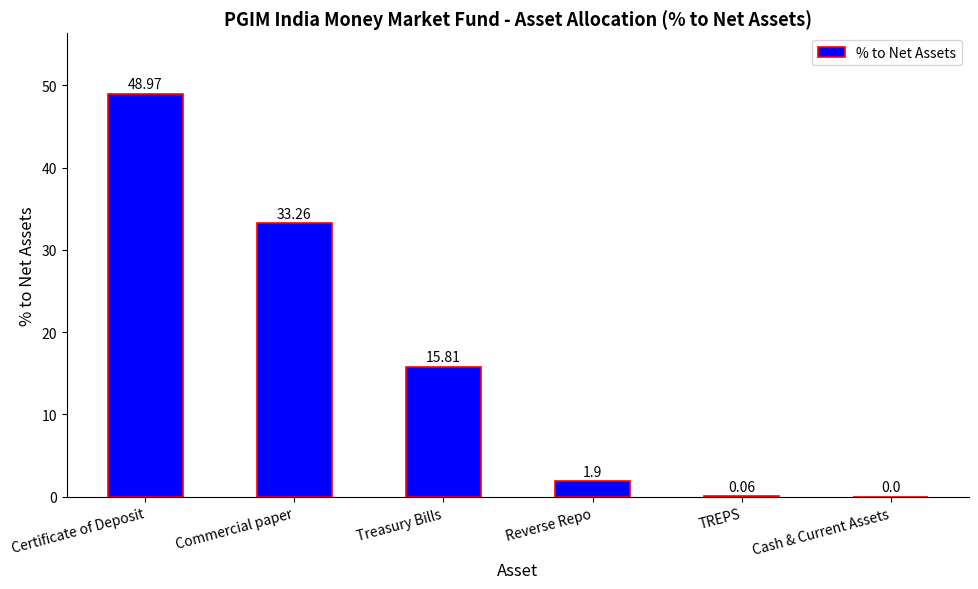

The chart shows a value of 0.0 at Cash & Current Assets. True or false?

True